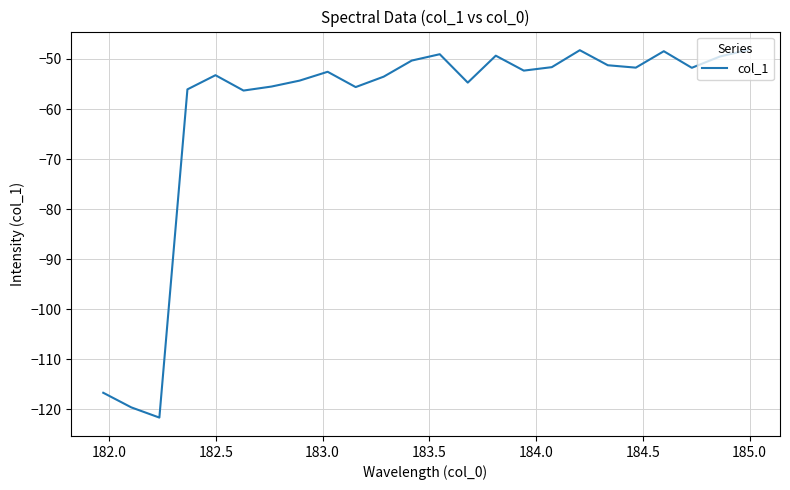

What is the difference between the maximum and minimum values?

73.4